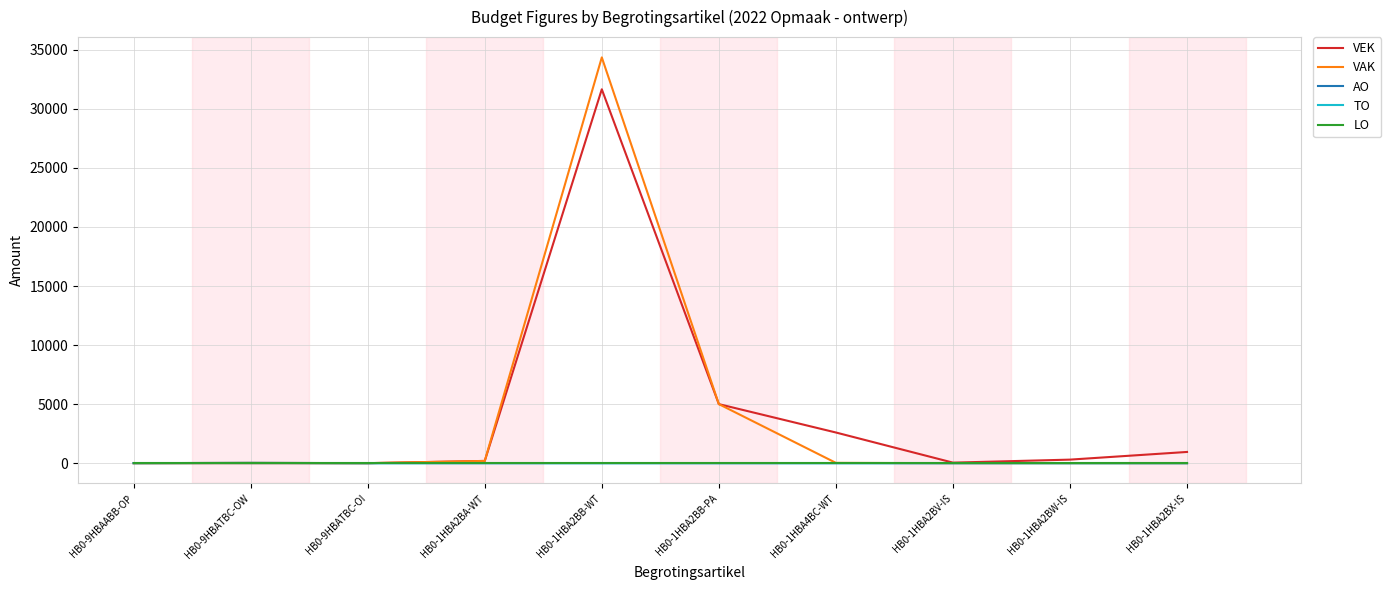

What is the total value across all series at HB0-1HBA2BX-IS?

950